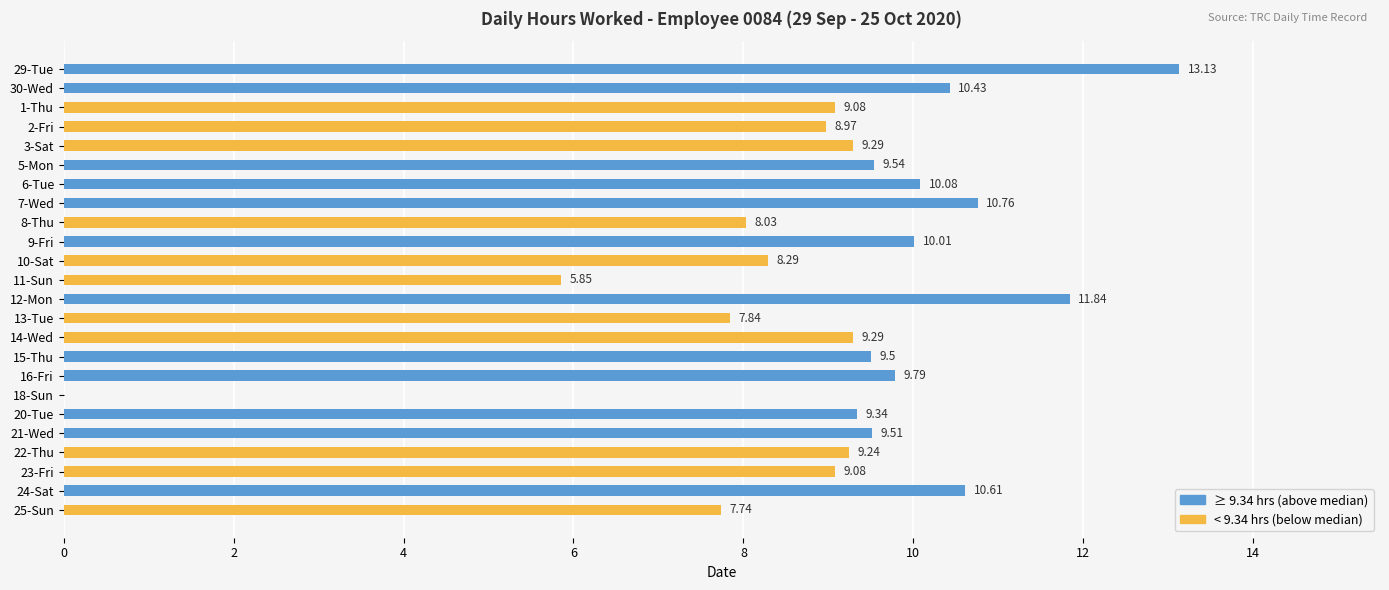

What is the sum of the values at 24-Sat and 30-Wed?

21.0